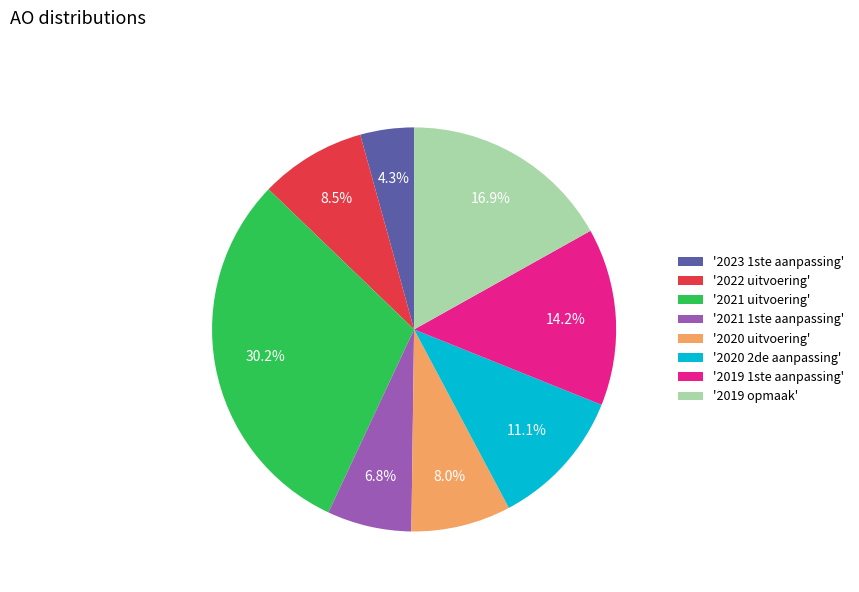

Rank the categories by value from highest to lowest.

'2021 uitvoering', '2019 opmaak', '2019 1ste aanpassing', '2020 2de aanpassing', '2022 uitvoering', '2020 uitvoering', '2021 1ste aanpassing', '2023 1ste aanpassing'